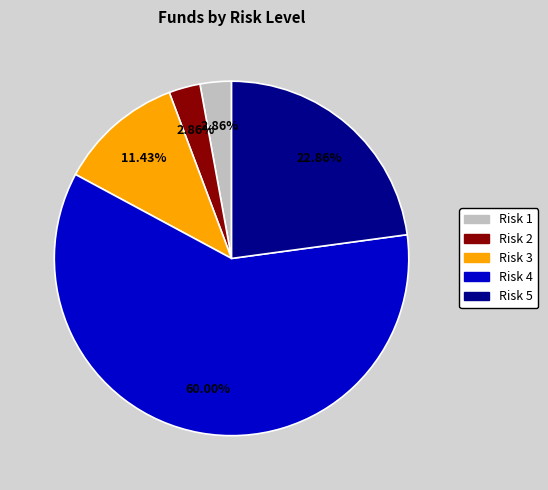

Is Risk 4 the majority of the pie?

Yes